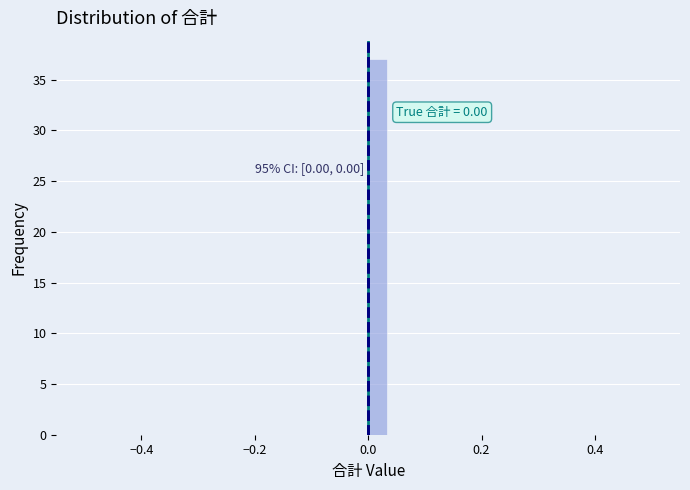

Around what value on the x-axis is the tallest bar? Give the approximate position of its centre, as read against the axis.

0.02